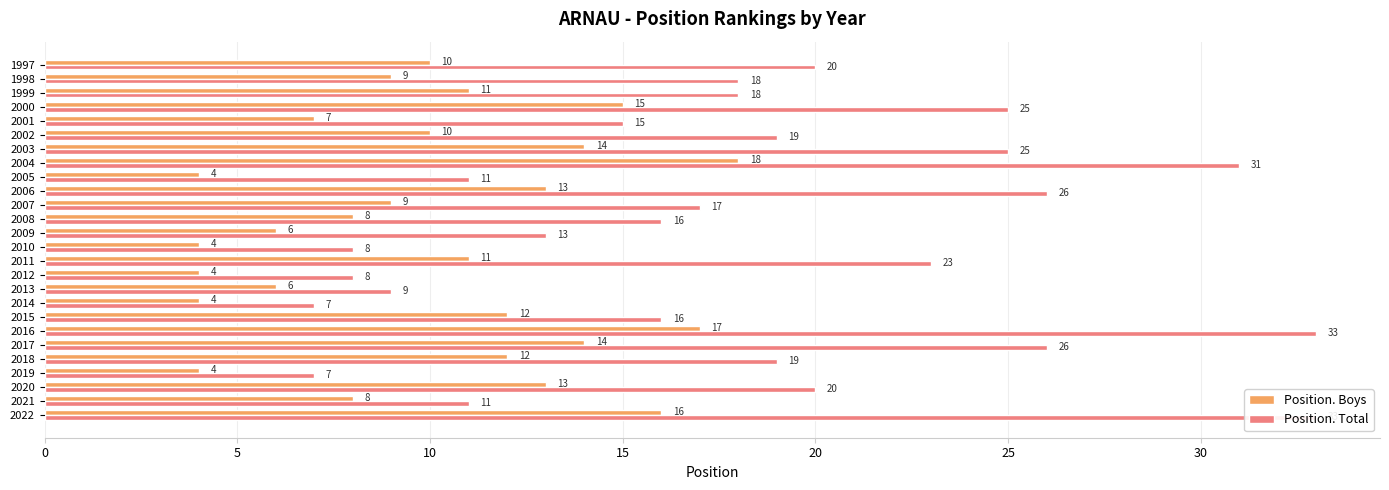

What is the sum of the Position. Boys values at 2009 and 2021?

14